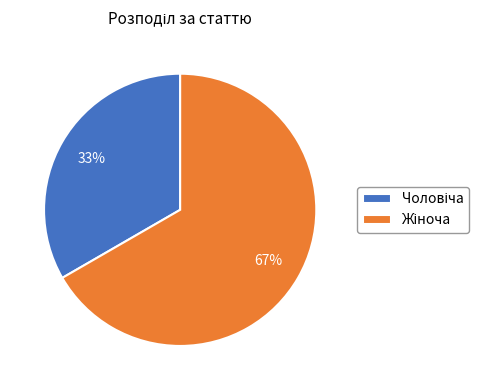

Is there any slice that represents more than half of the pie?

Yes